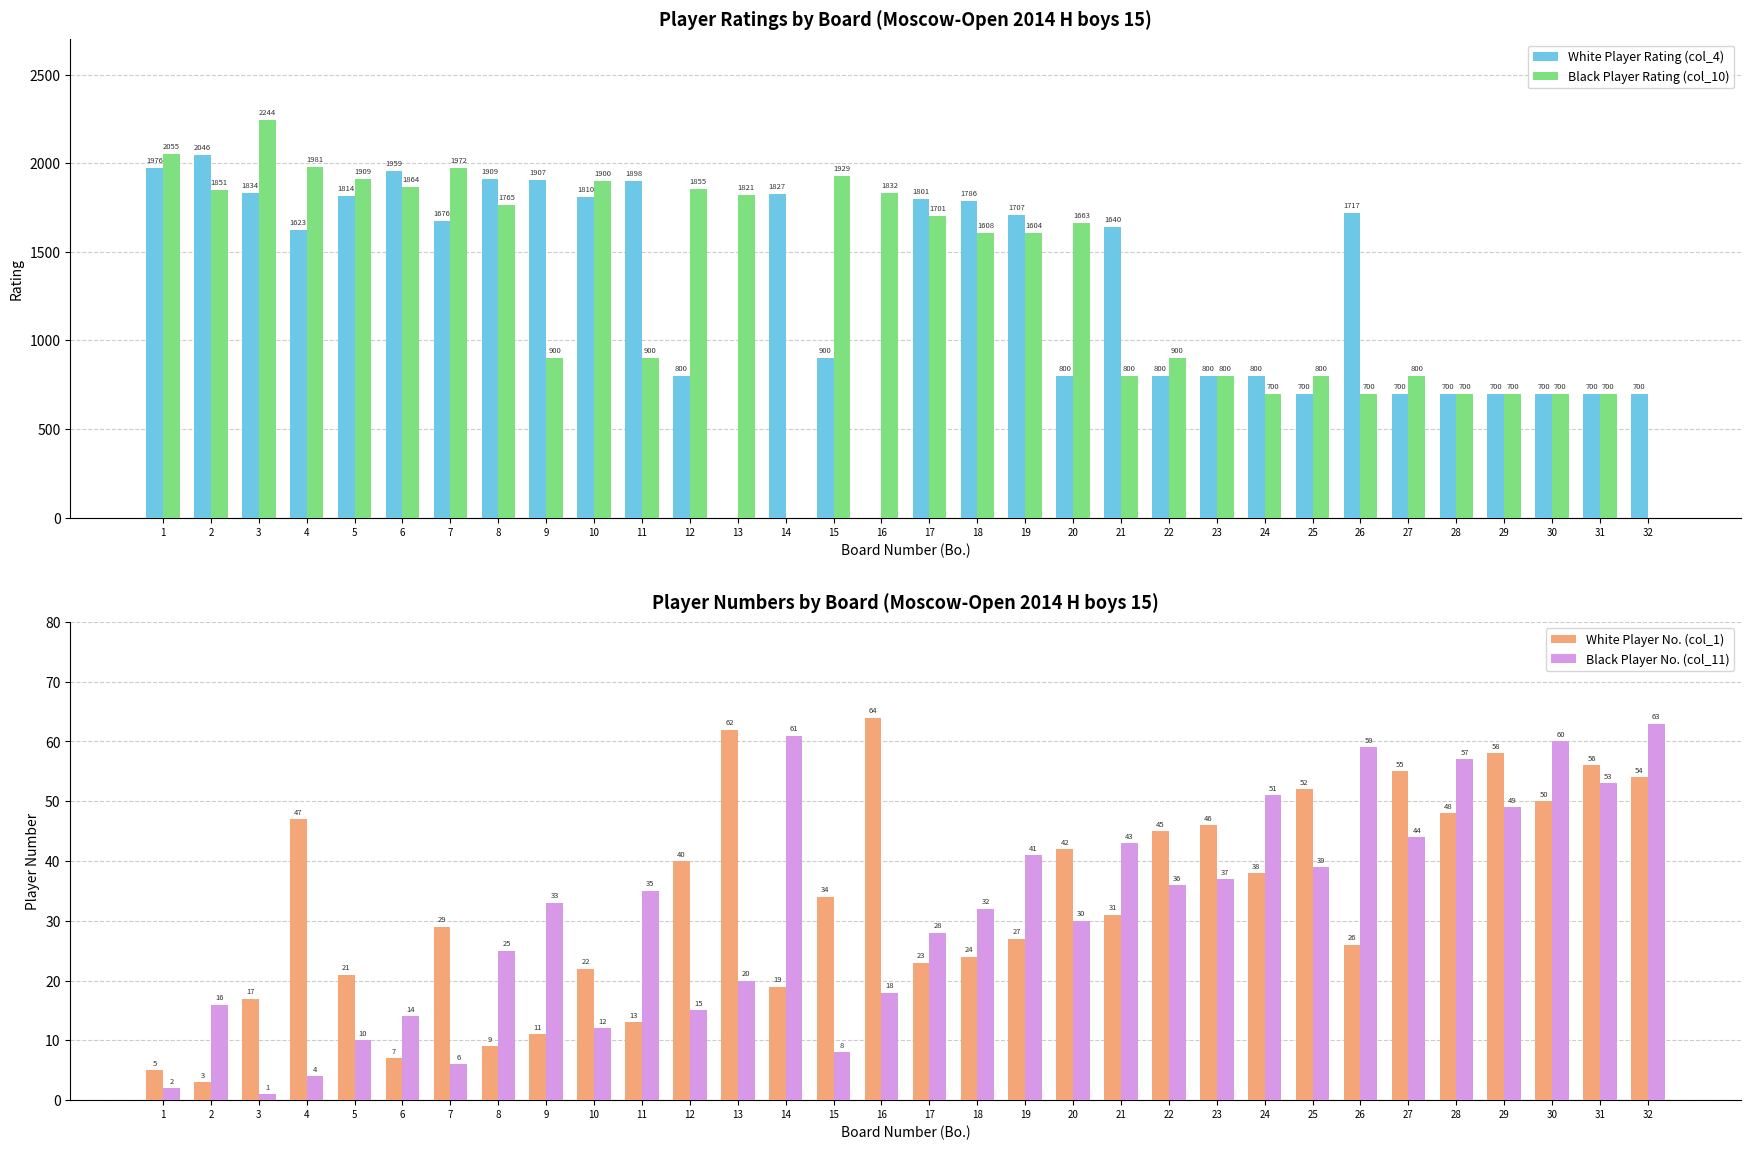

True or false: Black Player Rating (col_10) has a value of 541 at 4.

False